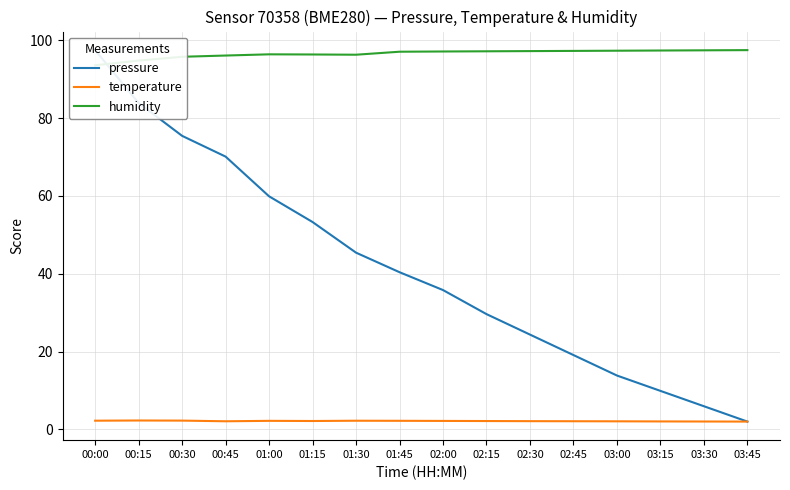

At which label does temperature reach its minimum?

03:45